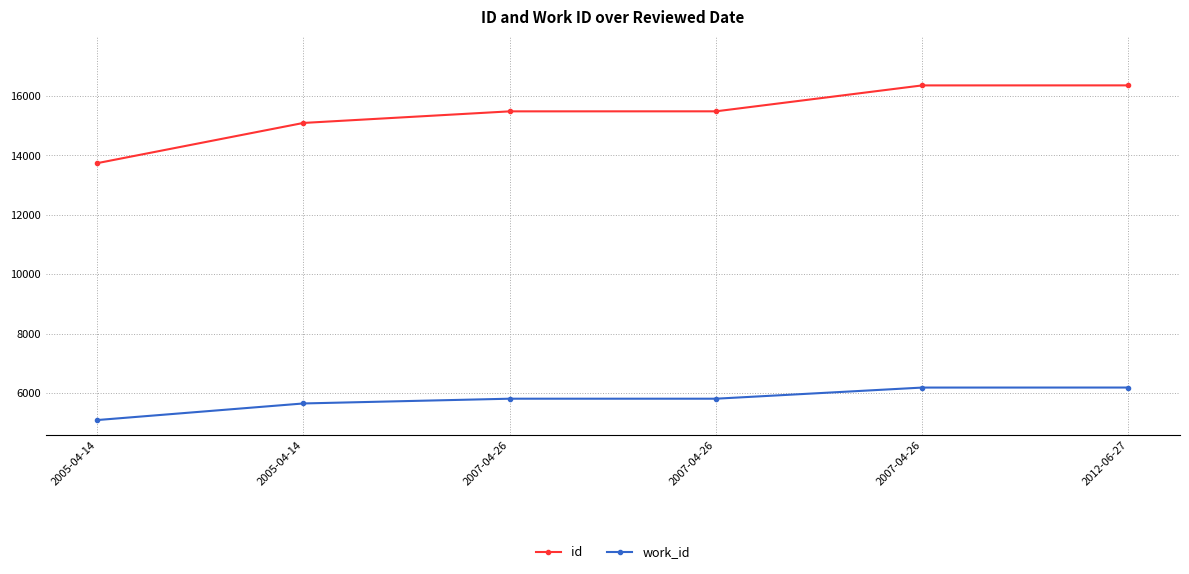

What is the label of the 6th point from the left?

2012-06-27